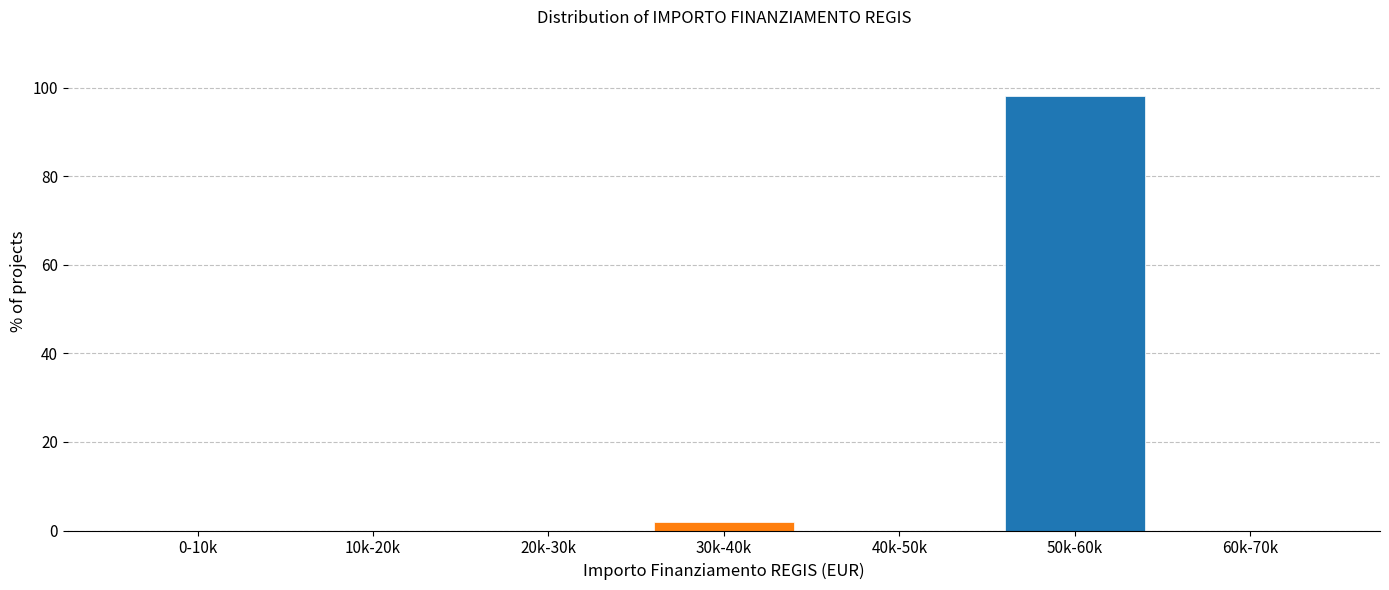

Reading left to right, what are all the values shown in this chart?

0-10k=0.0	10k-20k=0.0	20k-30k=0.0	30k-40k=2.0	40k-50k=0.0	50k-60k=98.0	60k-70k=0.0